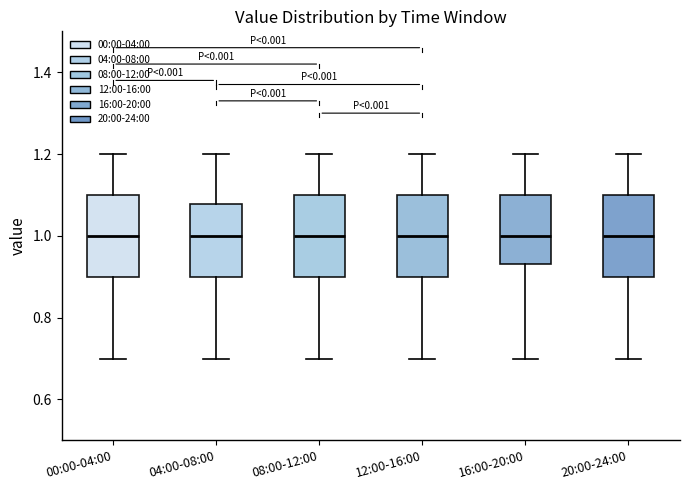

Where does the upper whisker of the box for 12:00-16:00 end on the y-axis? The values are not printed on the chart, so give them approximately, as read against the axis.

1.20